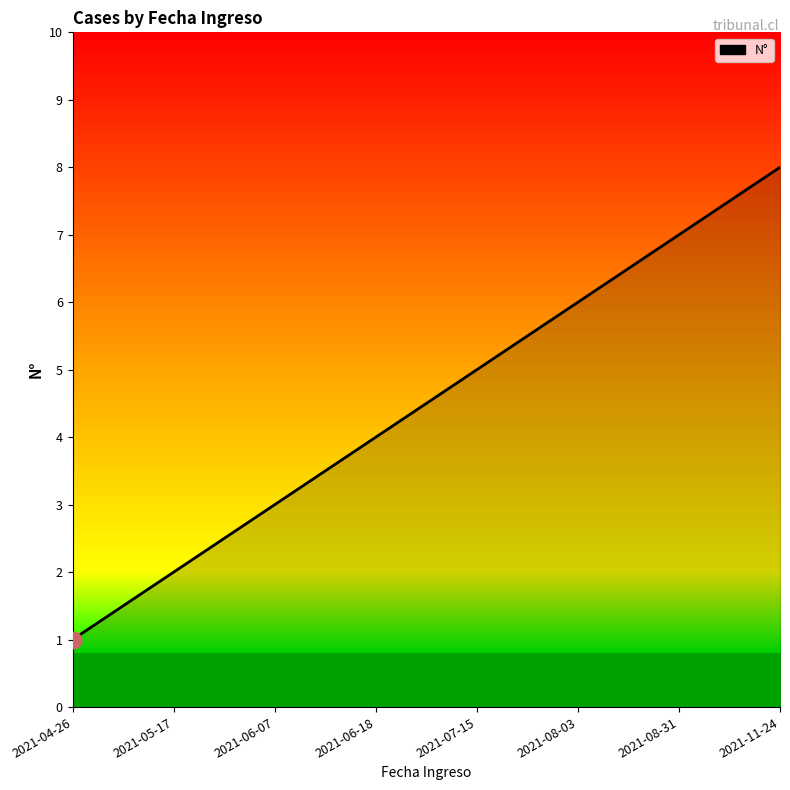

The chart shows a value of 2 at 2021-05-17. True or false?

True